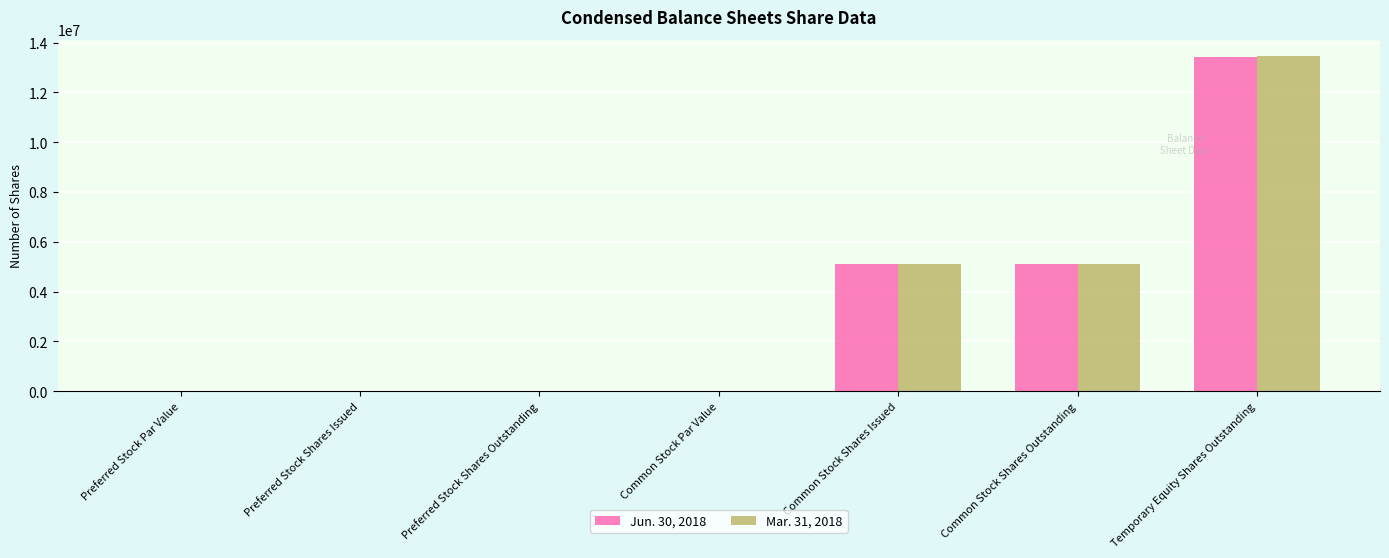

What is the average value of the Jun. 30, 2018 series?

3376106